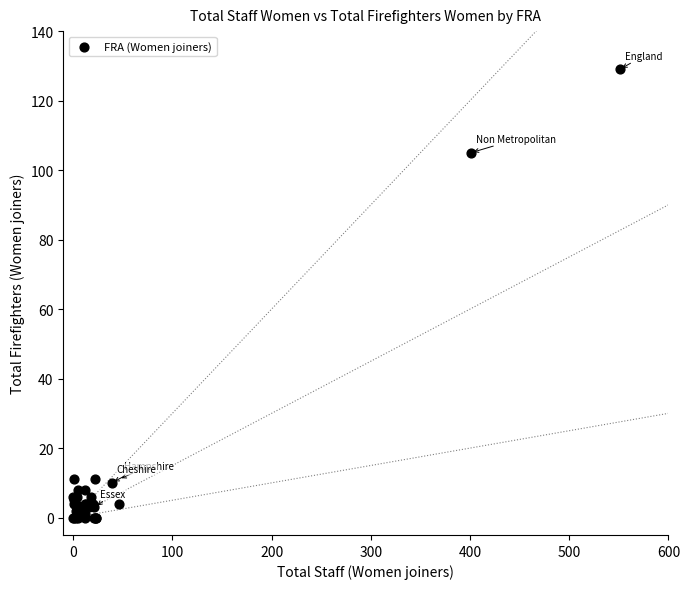

What Y value in the scatter plot is closest to 64?

105